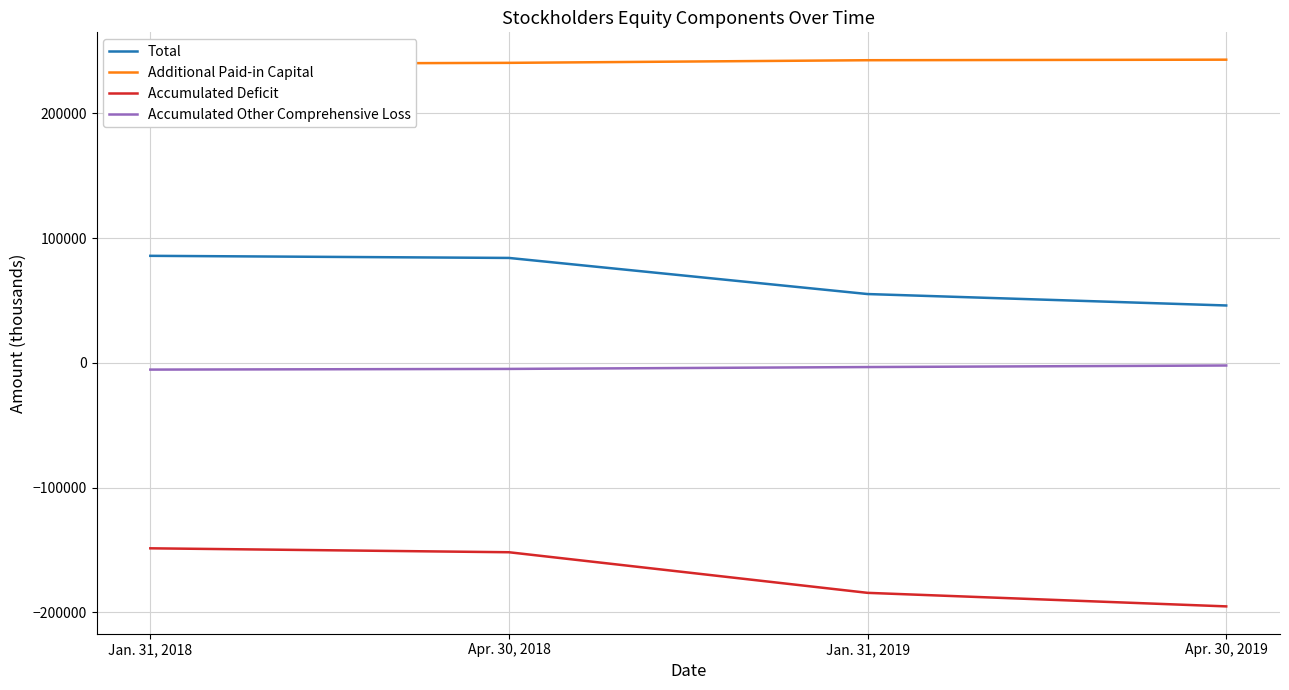

What is the total value across all series at Jan. 31, 2018?

171089